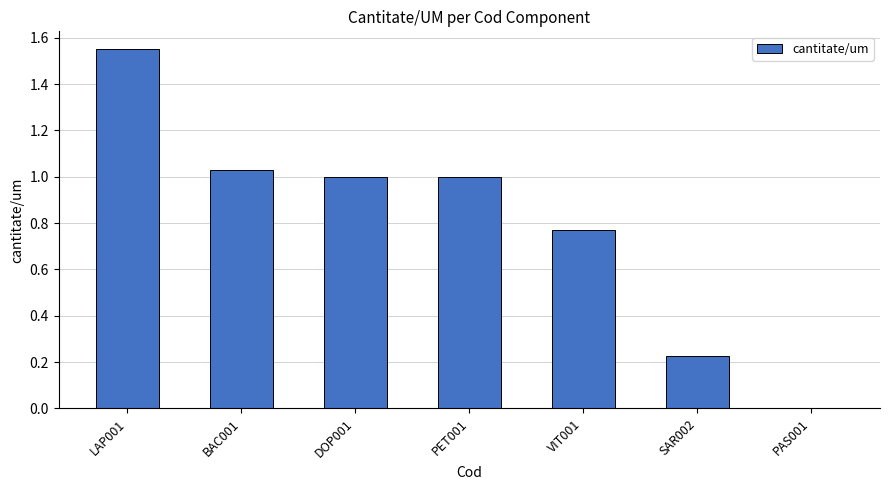

Does the chart contain stacked bars?

No